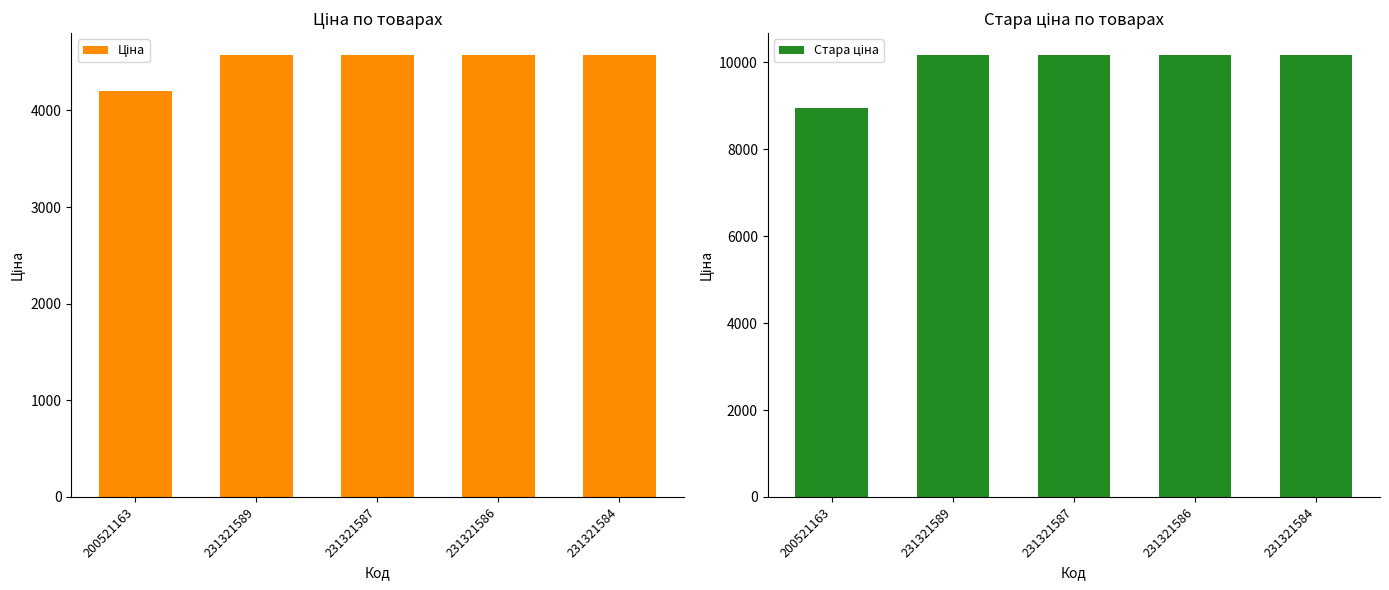

What position from the right is 231321586?

2